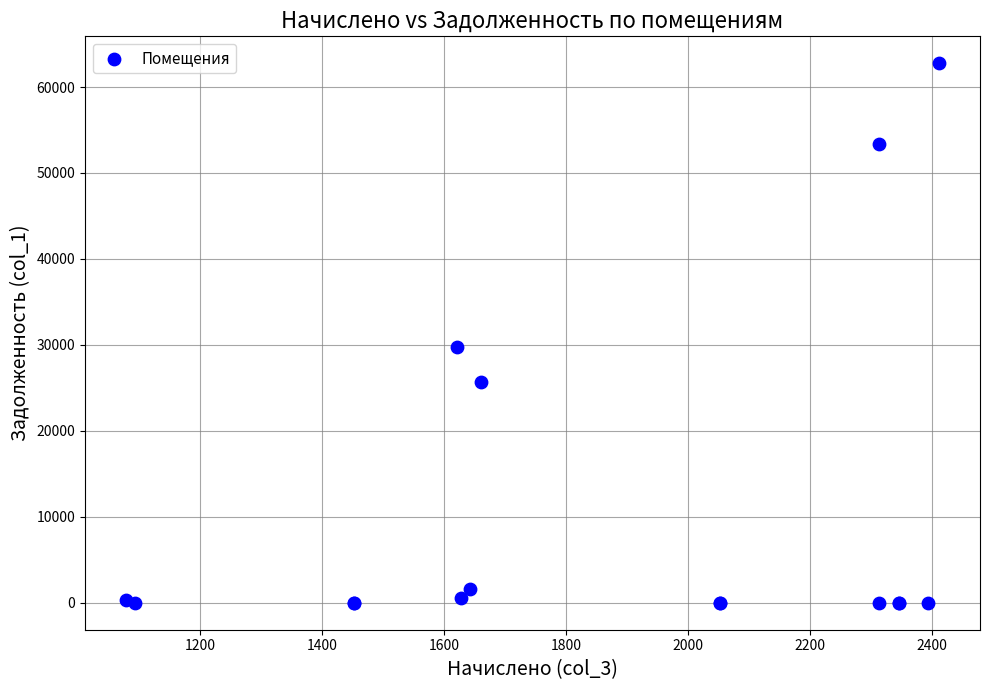

What Y value in the scatter plot is closest to 31378?

29727.6